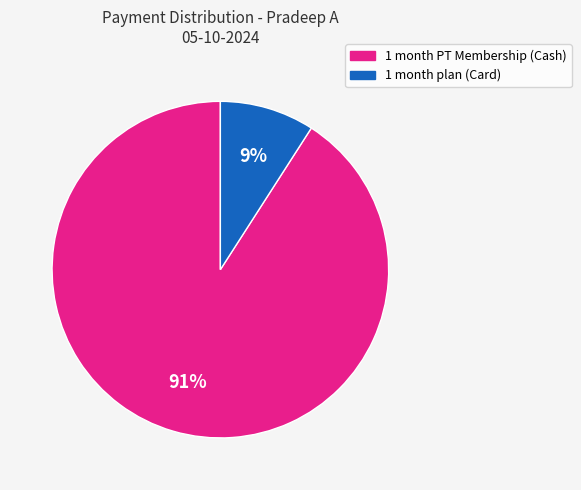

Is there a majority slice in this chart?

Yes